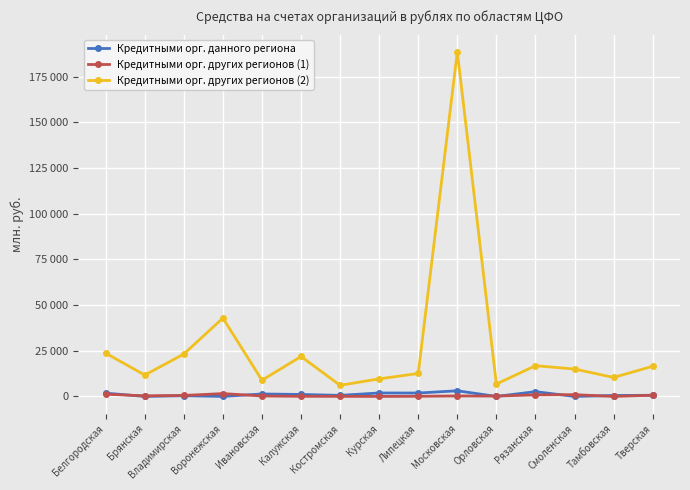

What are all the series names shown in the legend?

Кредитными орг. данного региона, Кредитными орг. других регионов (1), Кредитными орг. других регионов (2)